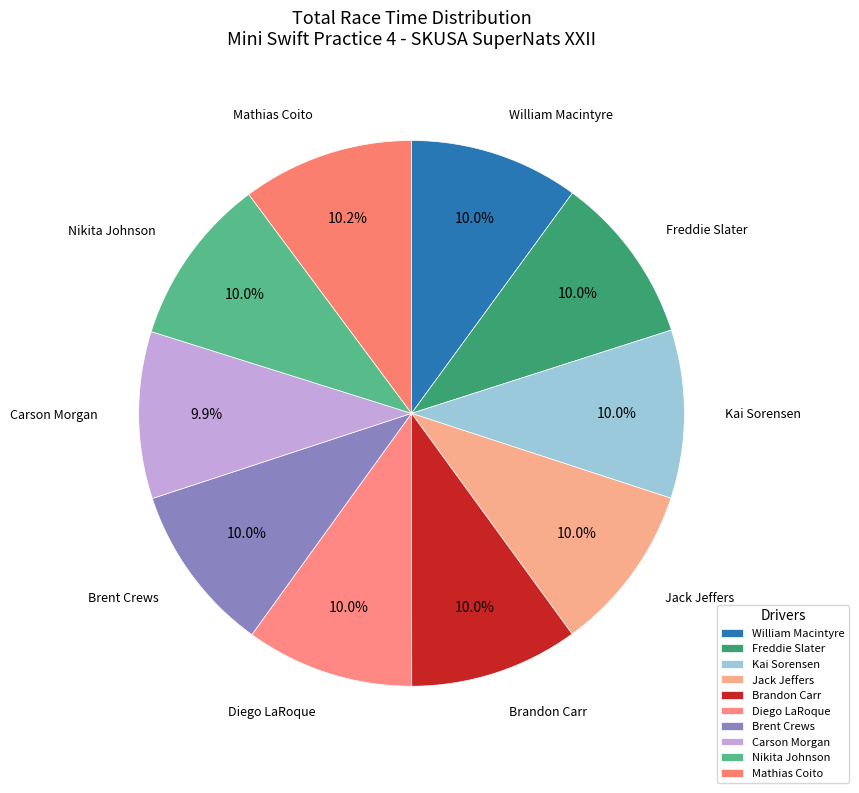

Approximately how many times larger is the value at Brandon Carr compared to Freddie Slater?

1.0